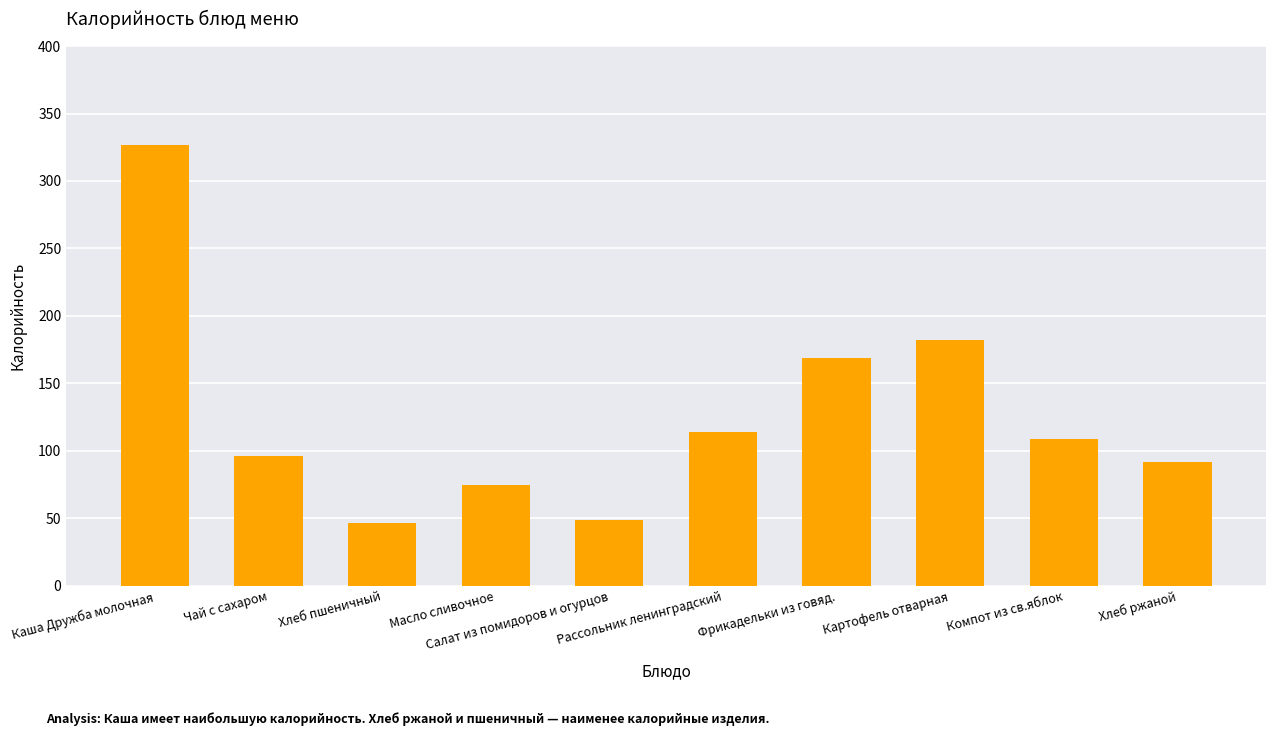

What is the label of the 9th bar from the right?

Чай с сахаром